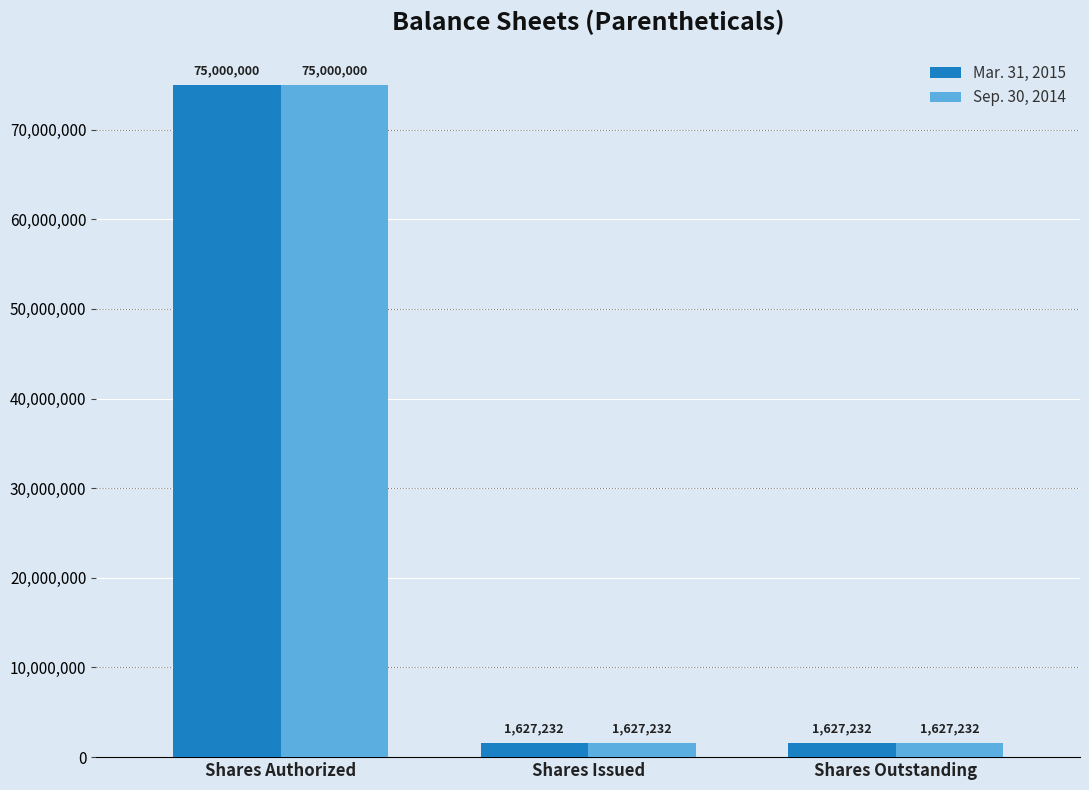

What is the sum of all Sep. 30, 2014 values?

78254464